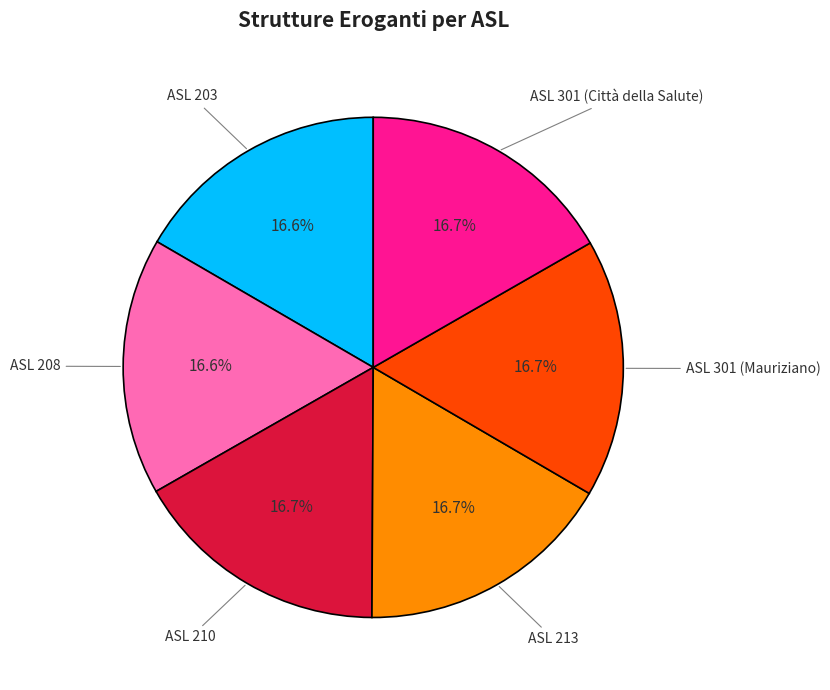

Does any single category account for the majority?

No